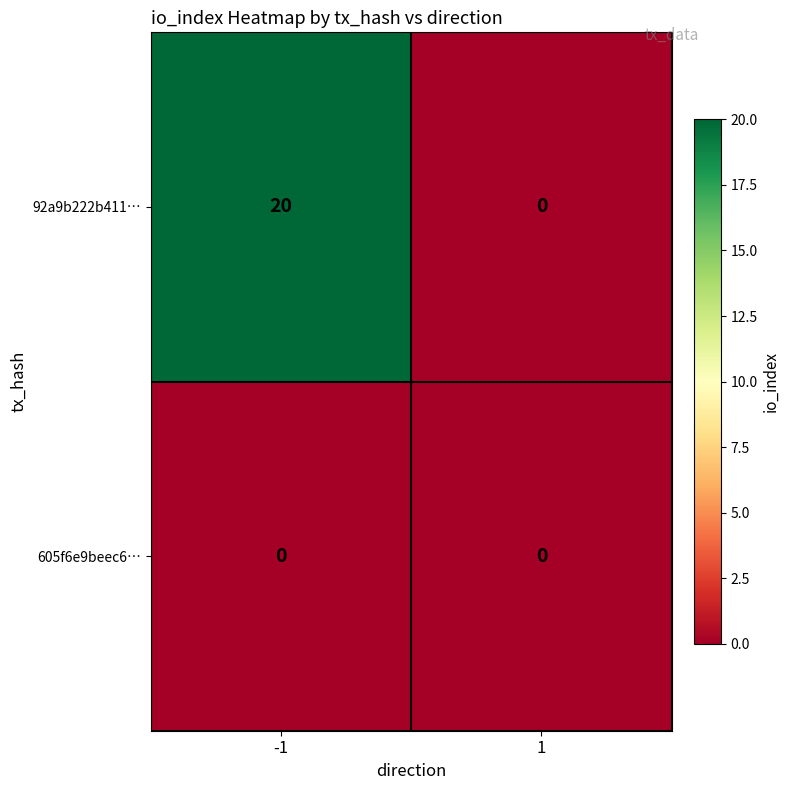

What is the total value across all series at -1?

20